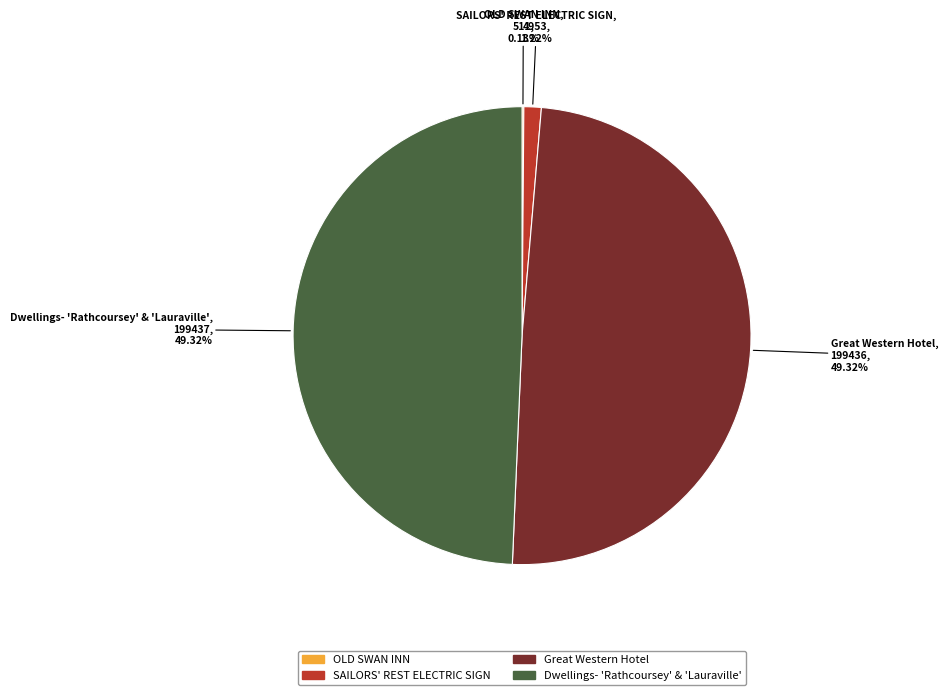

To the nearest percent, what percentage of the pie is Great Western Hotel?

49%